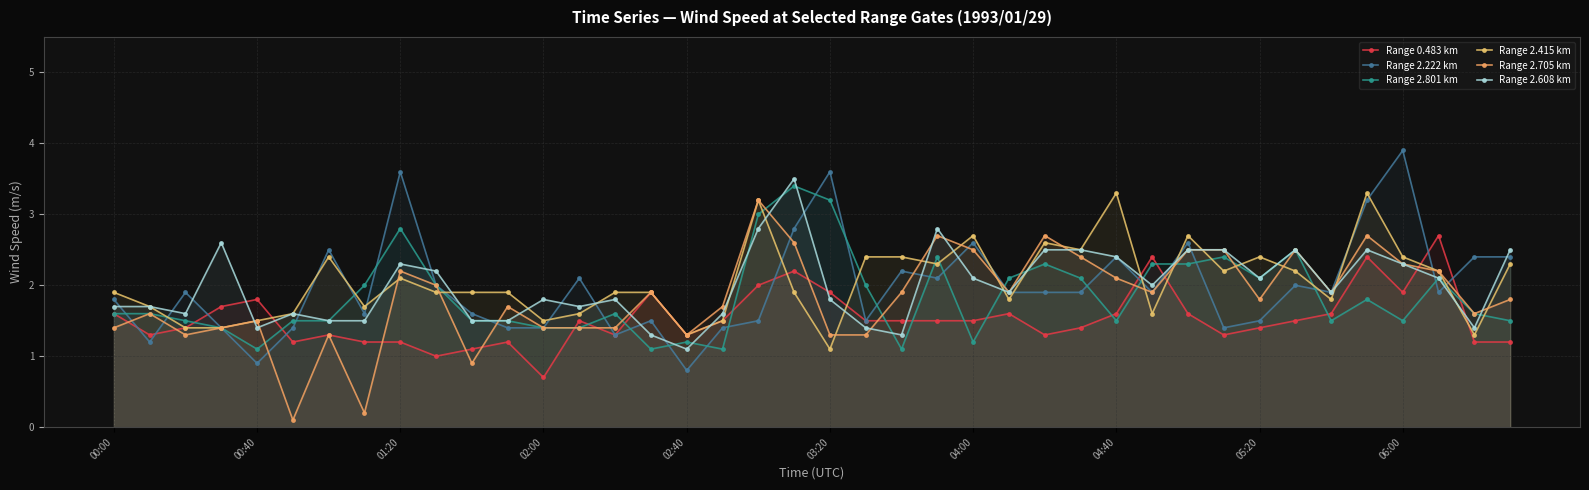

What is the value of the Range 0.483 km point at the 28th from the left?

1.4